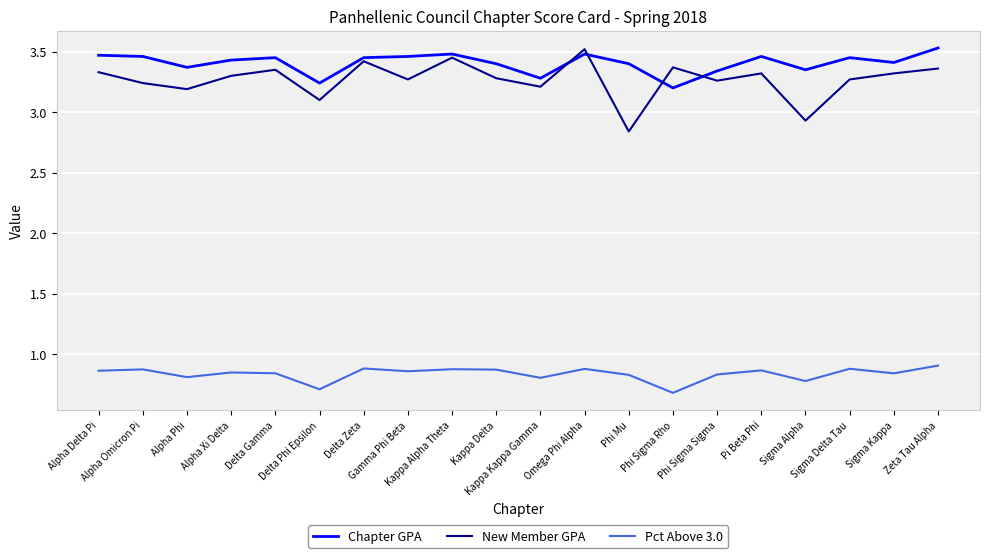

True or false: Chapter GPA has a value of 3.3 at Kappa Kappa Gamma.

True